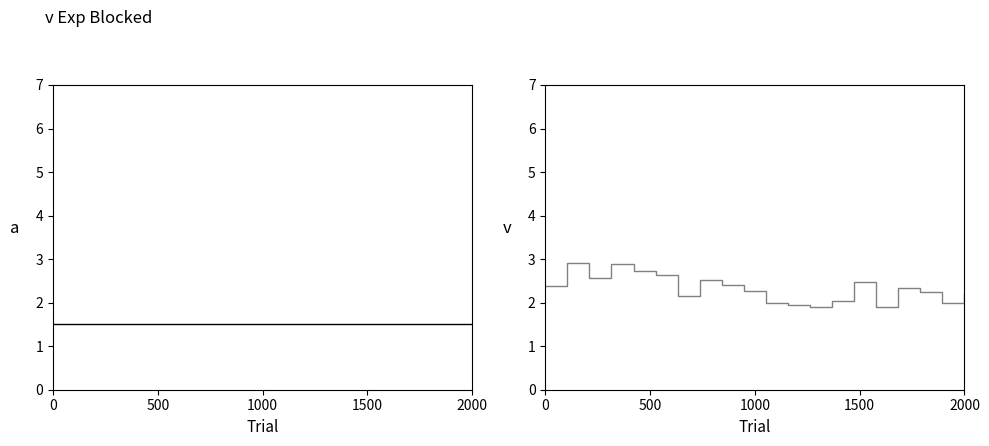

True or false: Rating (White) has more than 2 points higher than both neighbors.

False